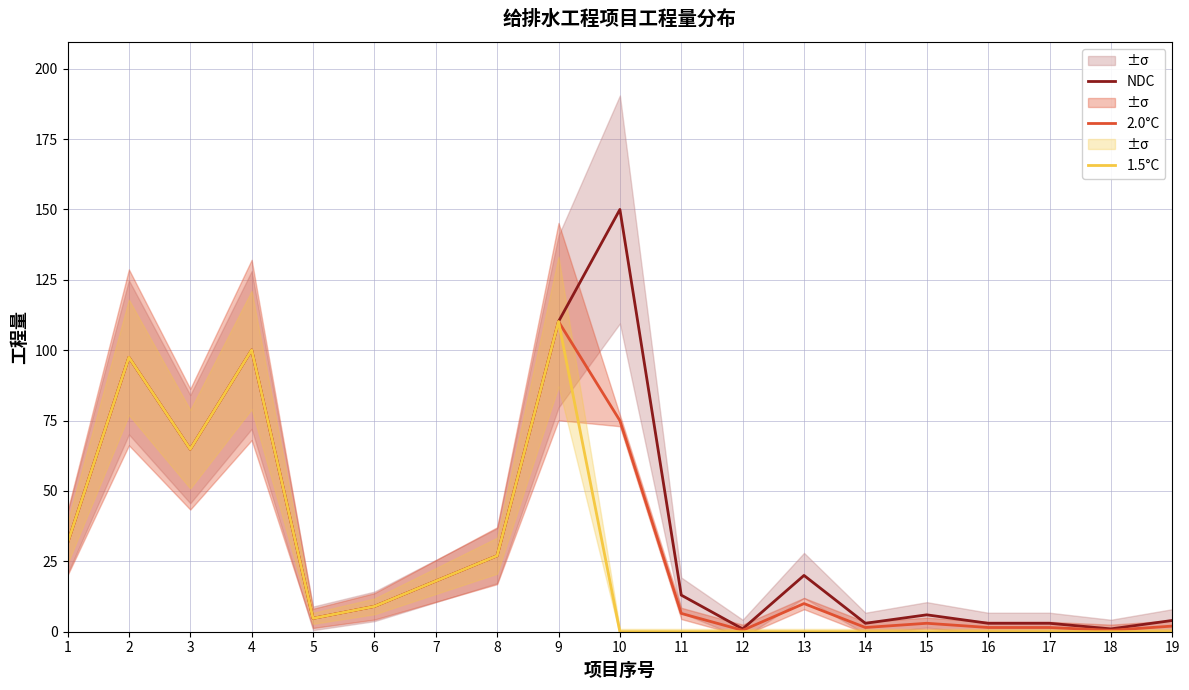

List the series in order of their peak value, lowest first.

2.0°C, 1.5°C, NDC